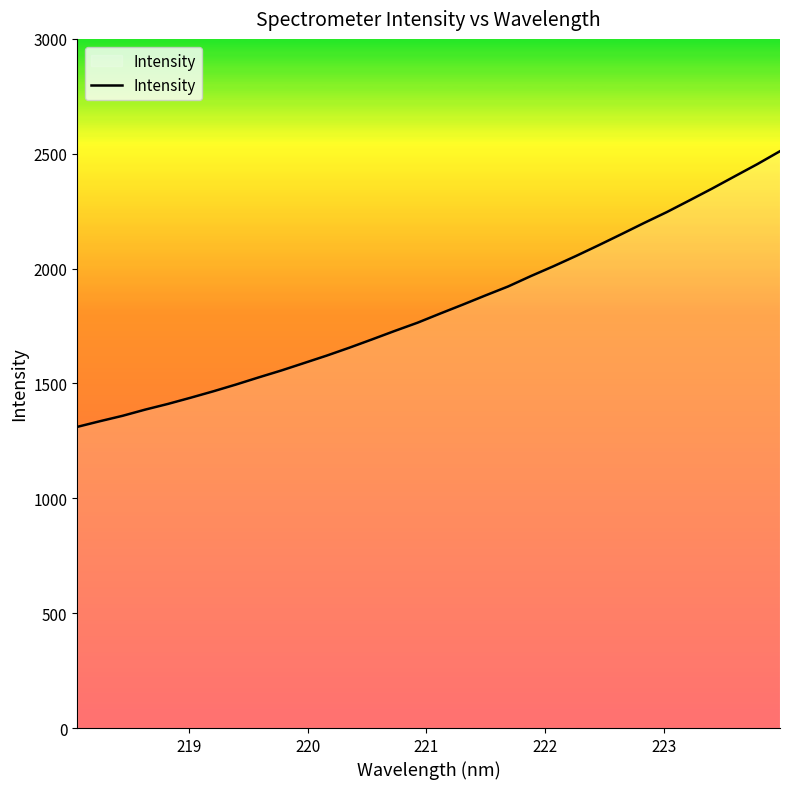

What is the greatest value displayed?

2511.1